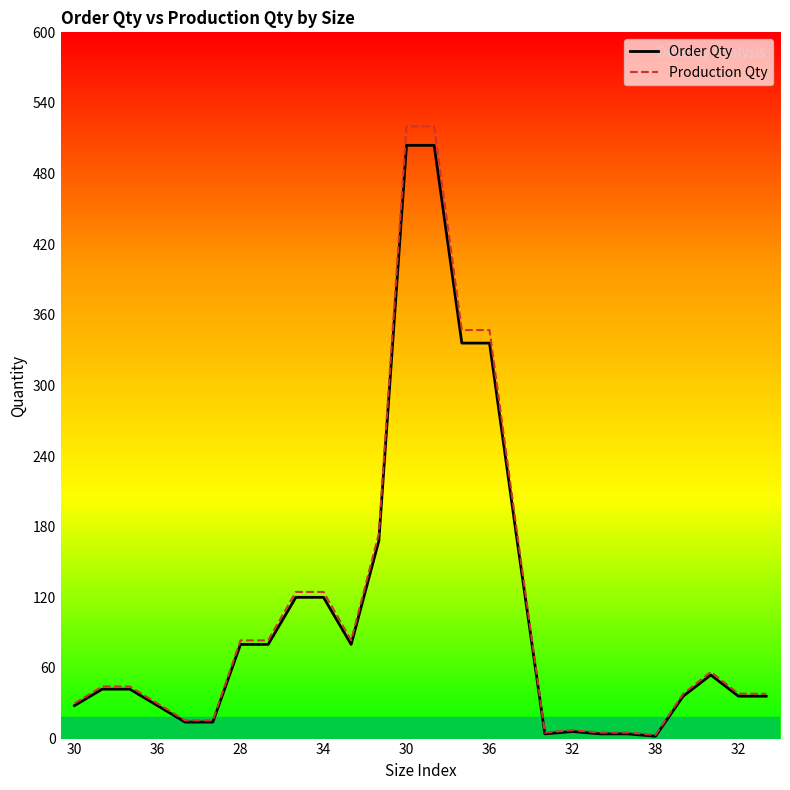

What is the greatest value displayed?

520.1